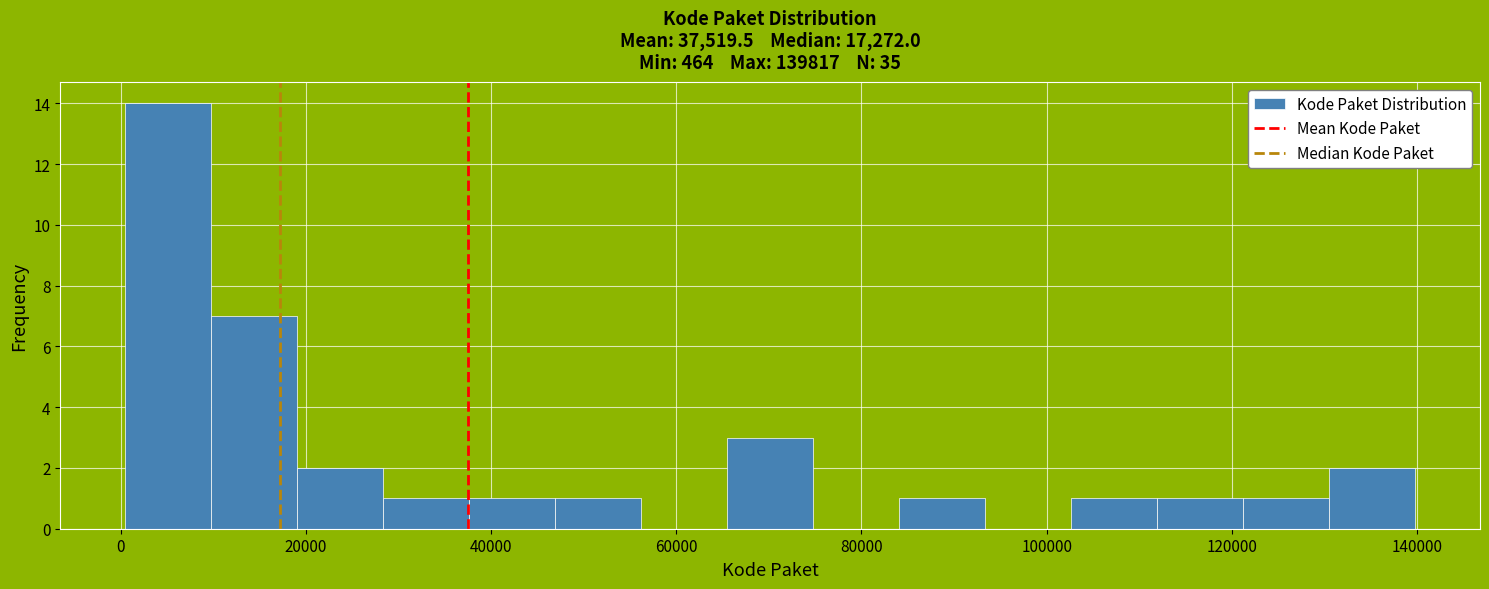

Reading left to right, list every bar in this chart as the range it spans on the x-axis followed by its height. Neither the bar edges nor the heights are printed on the chart, so give them approximately, as read against the axes.

0 to 10000: 14
10000 to 20000: 7
20000 to 28000: 2
28000 to 38000: 1
38000 to 46000: 1
46000 to 56000: 1
56000 to 66000: 0
66000 to 74000: 3
74000 to 84000: 0
84000 to 94000: 1
94000 to 102000: 0
102000 to 112000: 1
112000 to 122000: 1
122000 to 130000: 1
130000 to 140000: 2